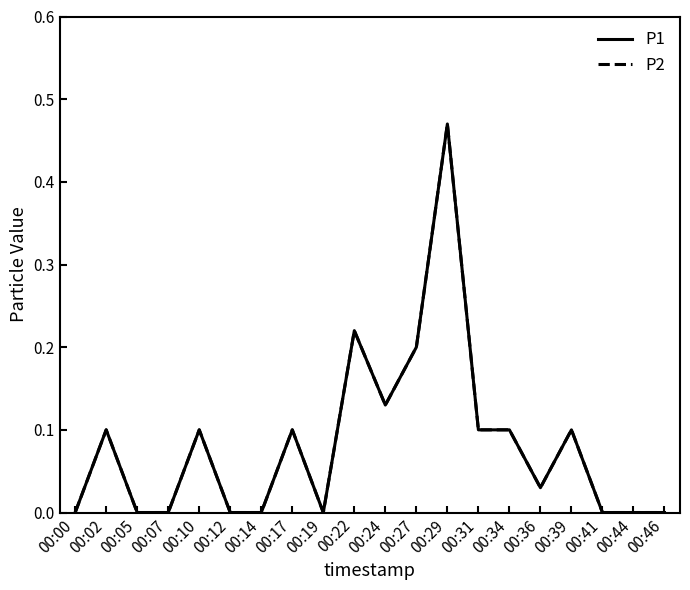

The P1 series shows 0.0 at 00:41. True or false?

True